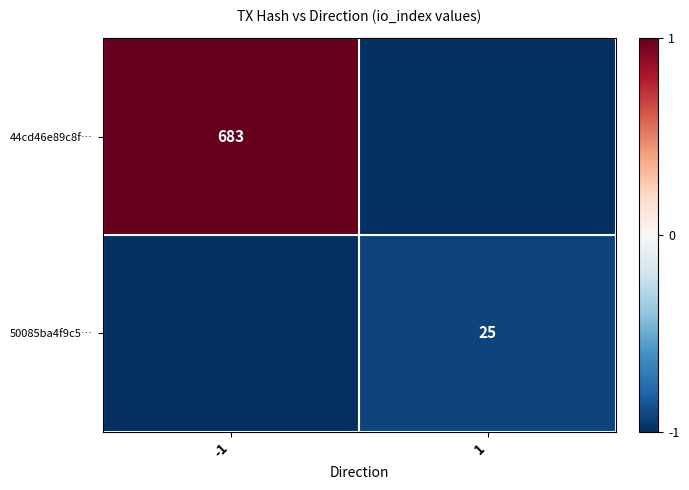

Which has a higher value, 1 or -1?

-1